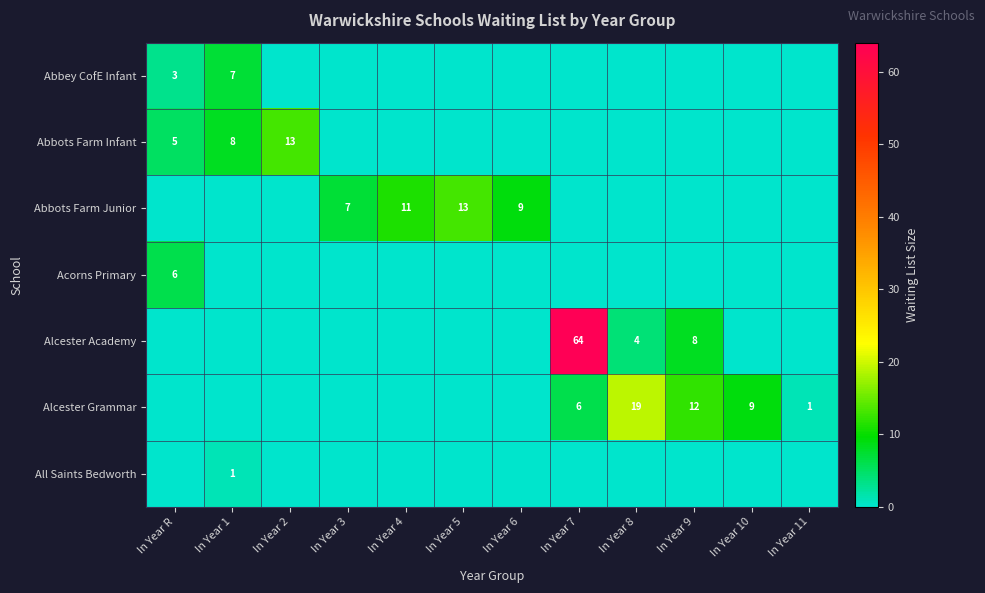

At which category is the sum across all series the highest?

In Year 7